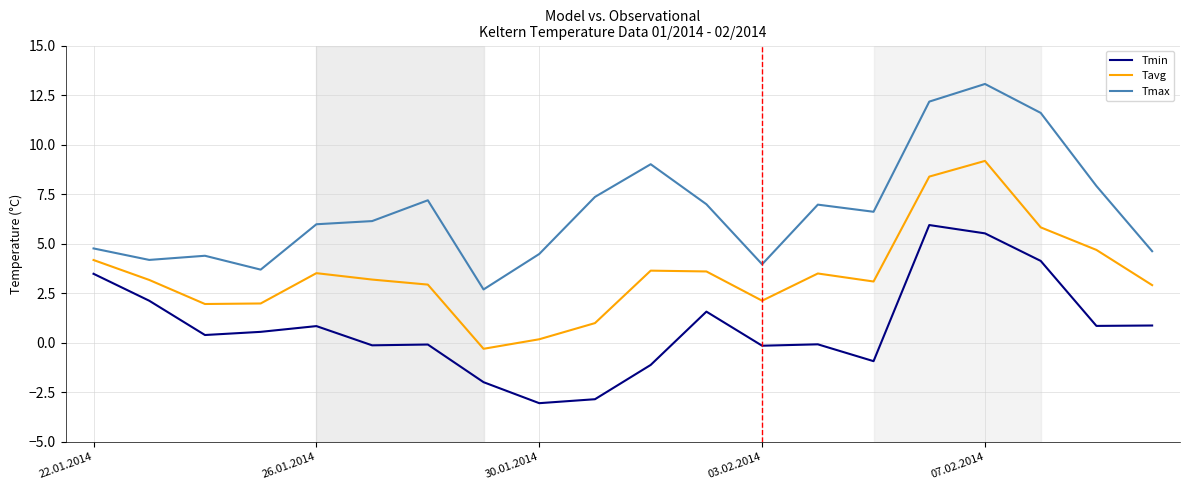

Which series has the largest total across all categories?

Tmax